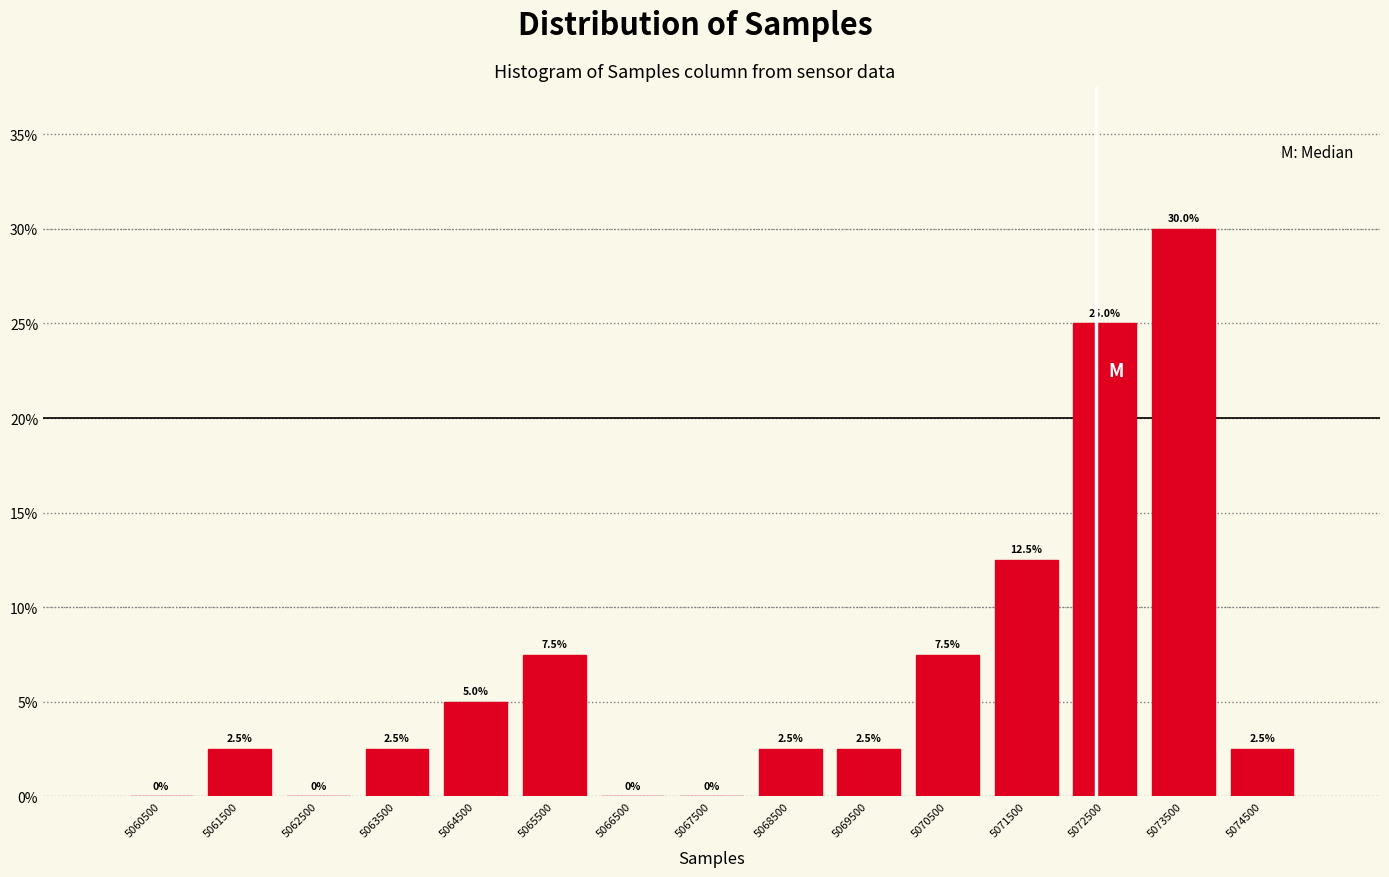

Which range on the x-axis has the tallest bar?

5073000 to 5074000